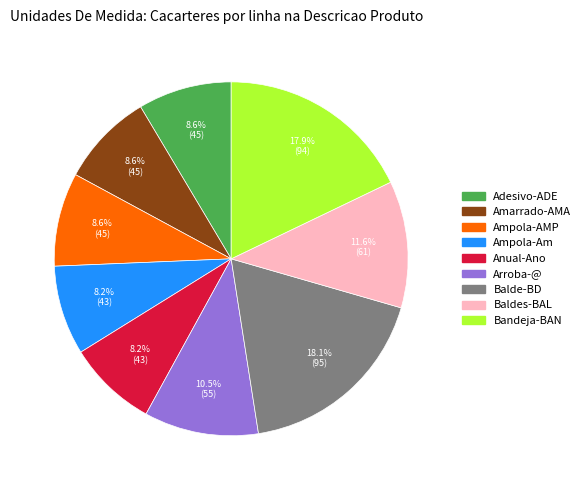

Which has a higher value, Ampola-AMP or Arroba-@?

Arroba-@